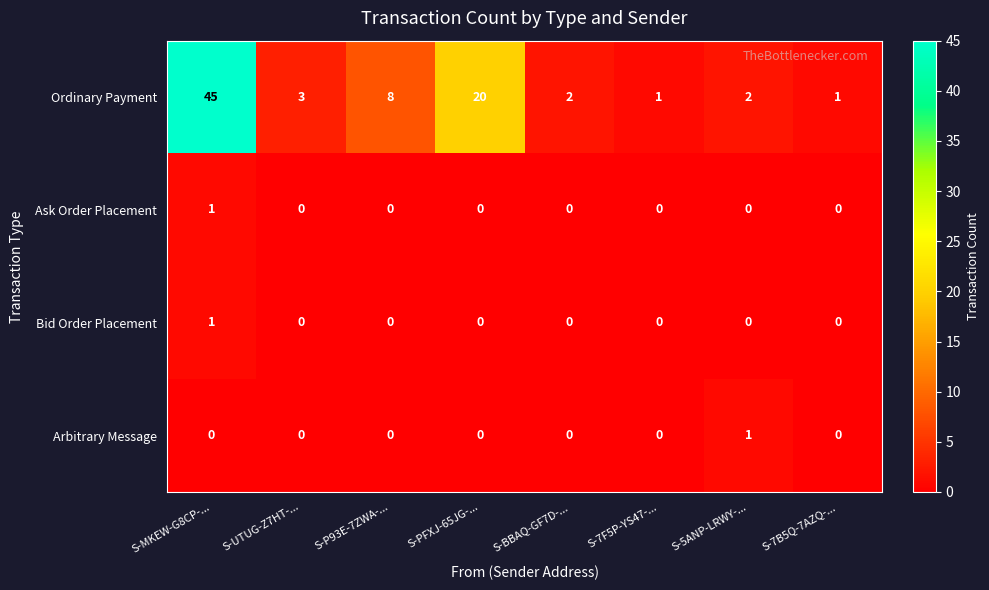

Which series has the widest spread of values?

Ordinary Payment